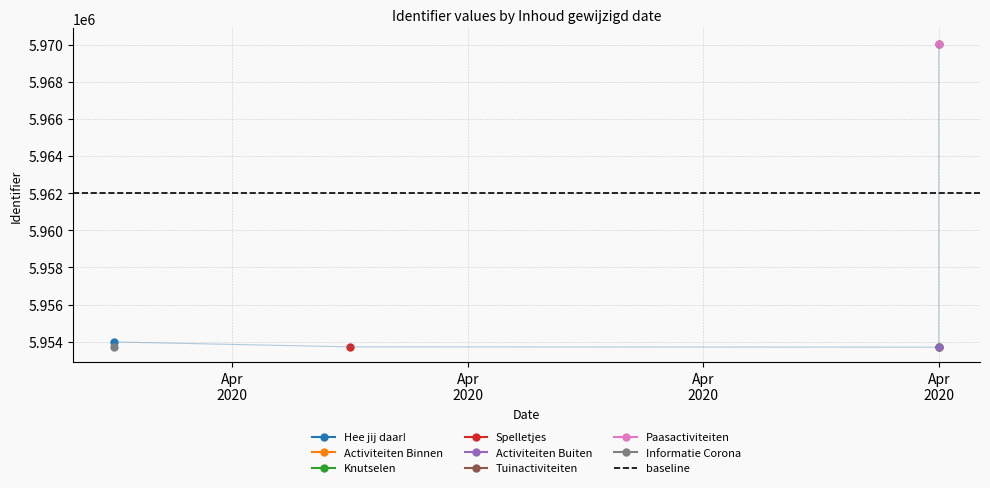

Which has a higher value, 2020-04-05 or 2020-04-03?

2020-04-03